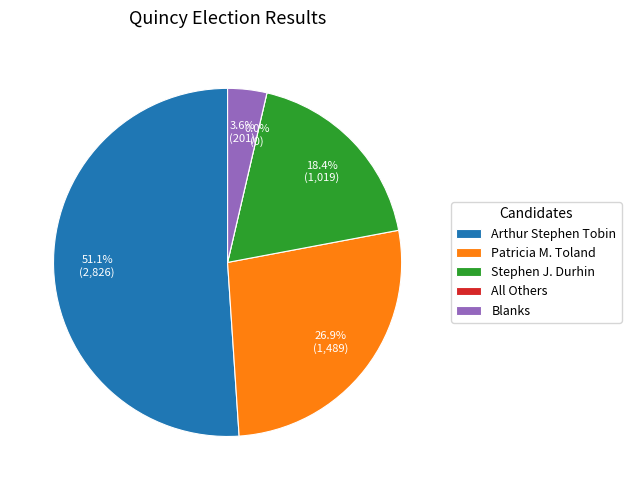

Is it true that Stephen J. Durhin is 11% of the pie?

False